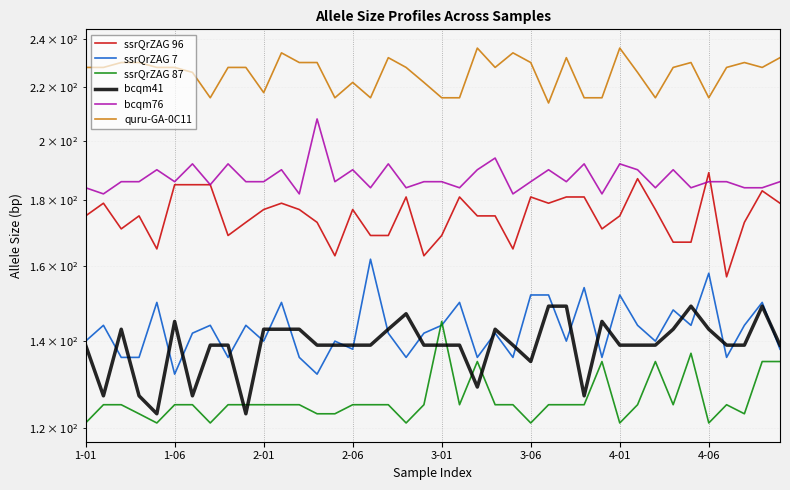

What are all the series names shown in the legend?

ssrQrZAG 96, ssrQrZAG 7, ssrQrZAG 87, bcqm41, bcqm76, quru-GA-0C11